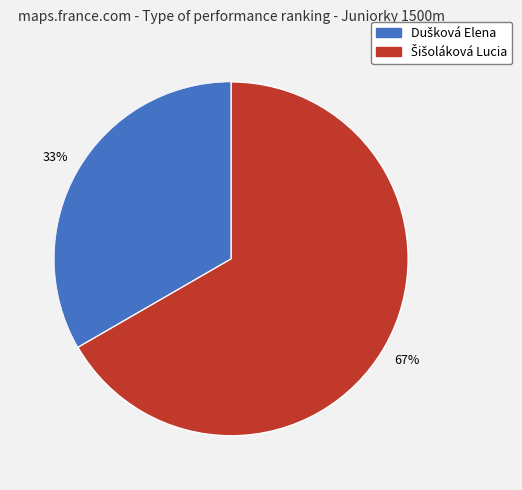

Is there any slice that represents more than half of the pie?

Yes